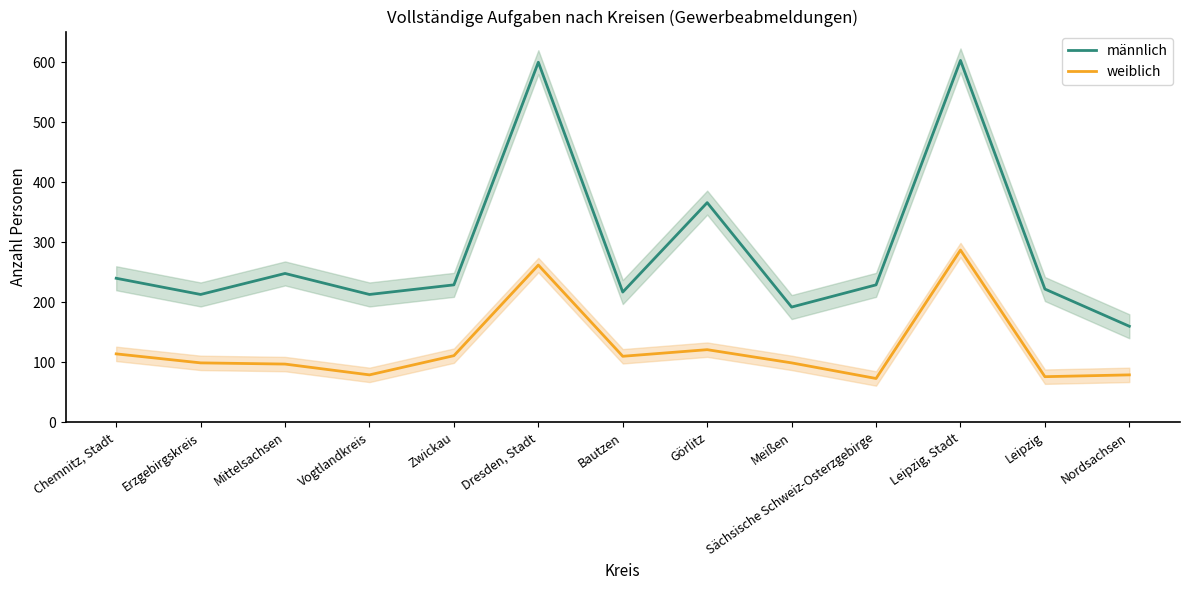

Where does the männlich series first go above 229?

Chemnitz, Stadt